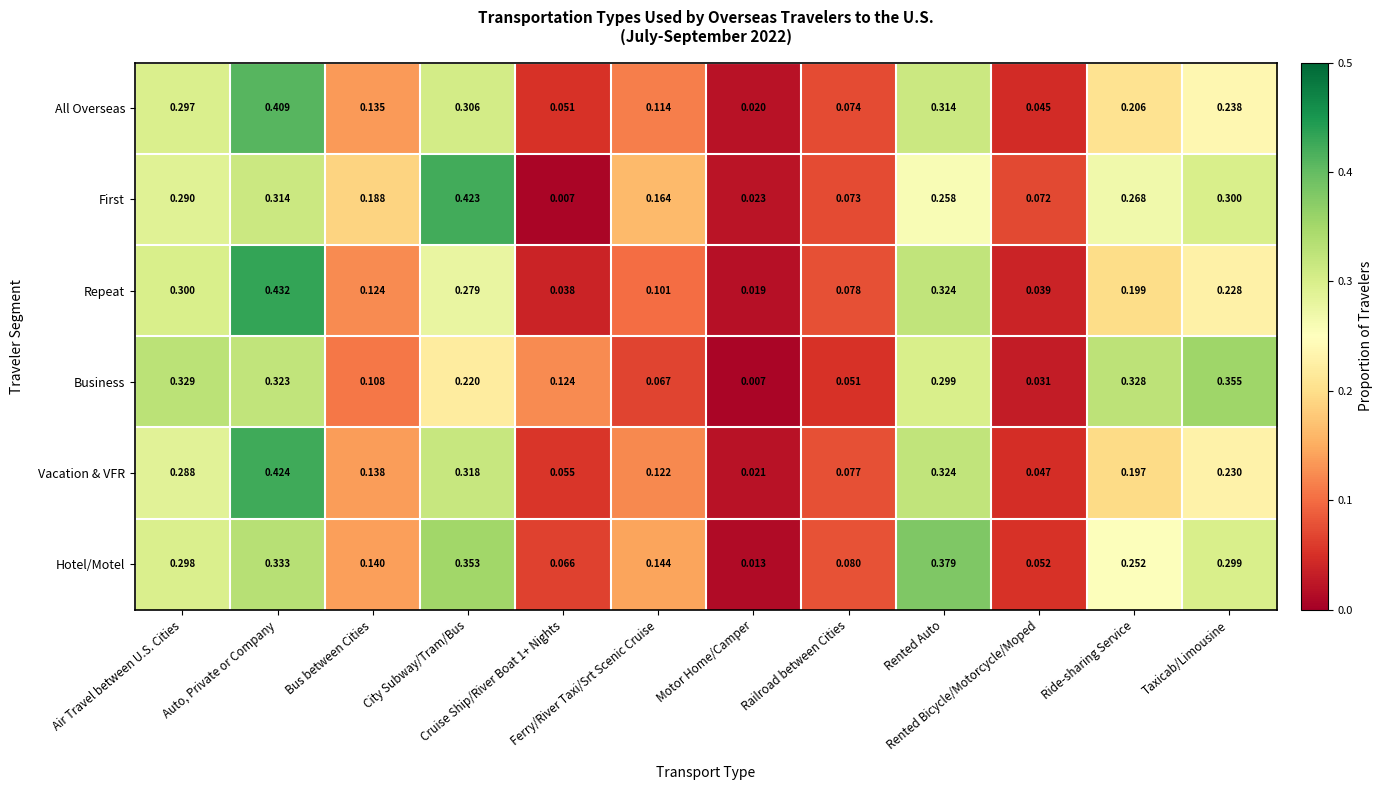

Which series has the widest spread of values?

First